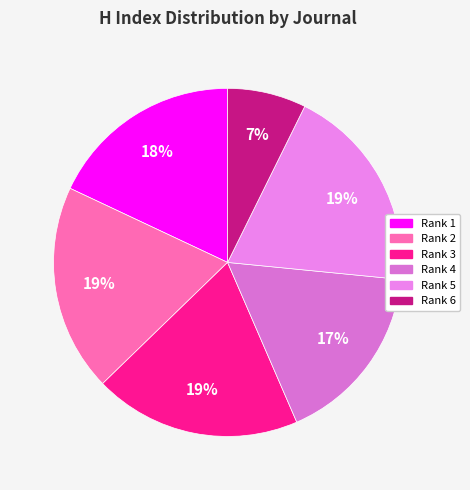

How many slices are in this pie chart?

6